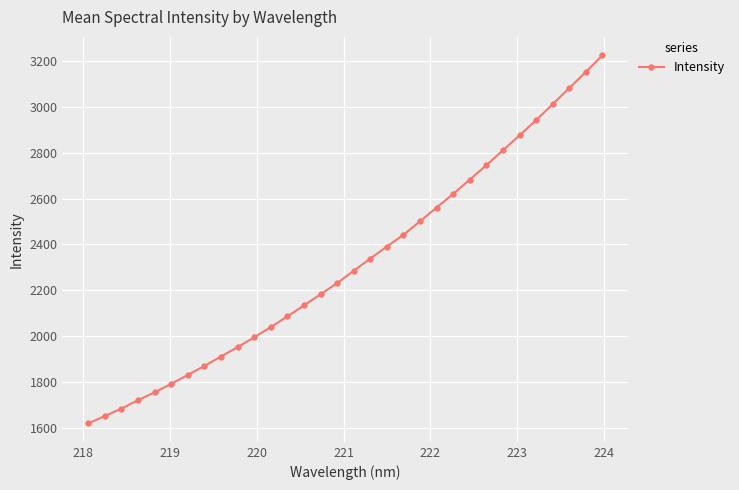

What is the minimum value shown in the chart?

1621.2